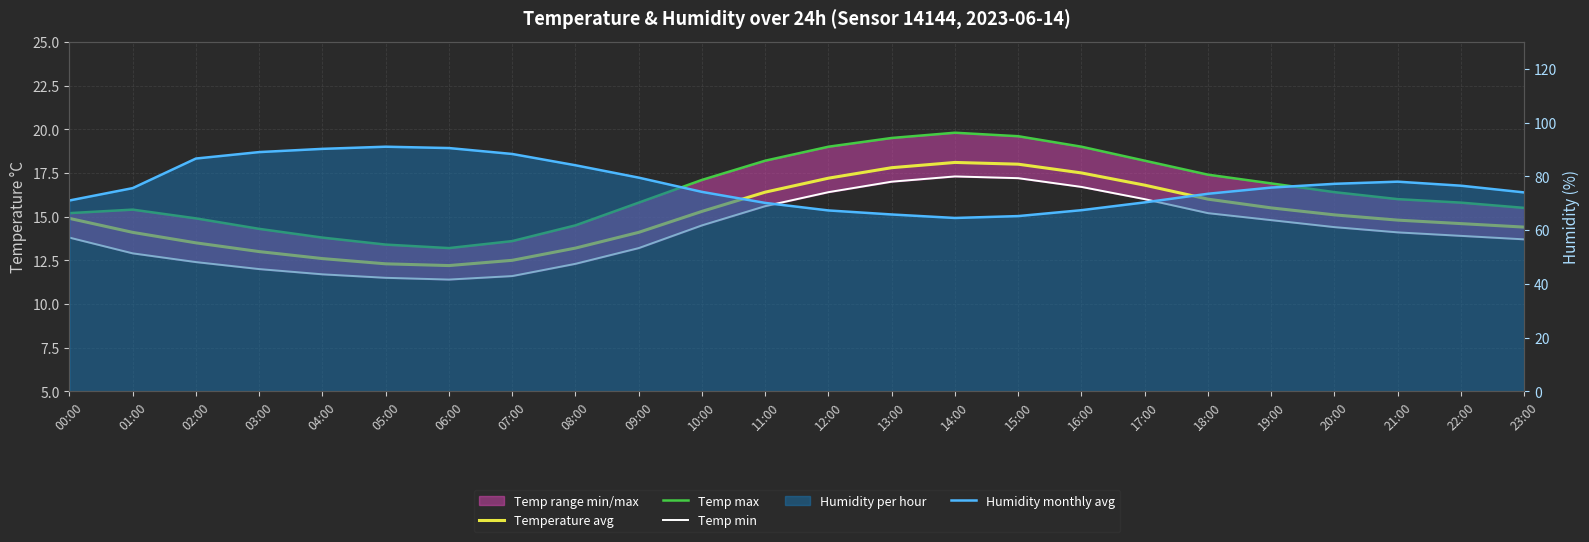

Which series has the largest total across all categories?

Humidity monthly avg